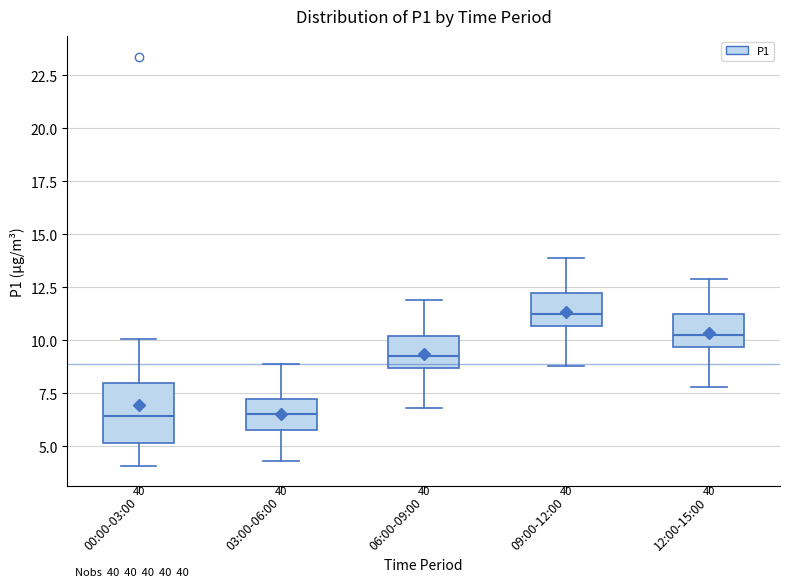

Which box's median line is the highest?

09:00-12:00